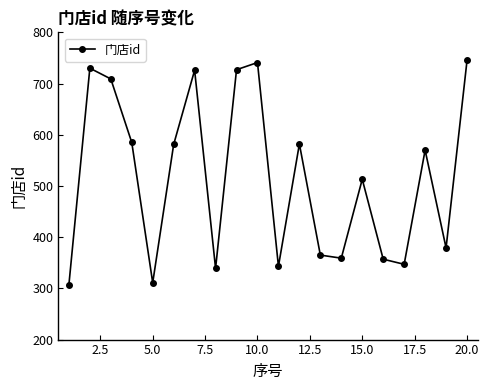

How many lines are shown in the chart?

1